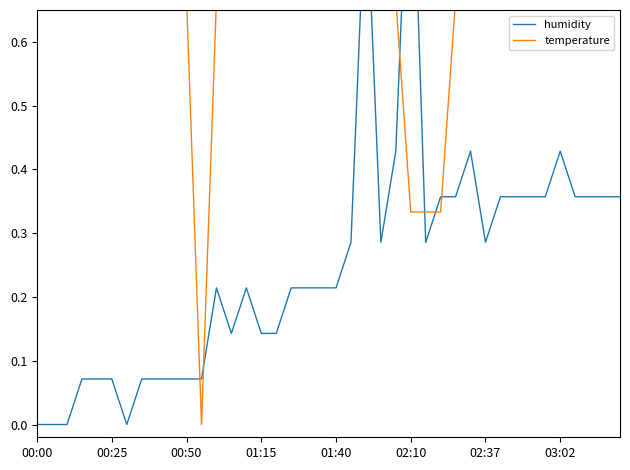

Rank the series at 03:02 from highest to lowest value.

temperature, humidity